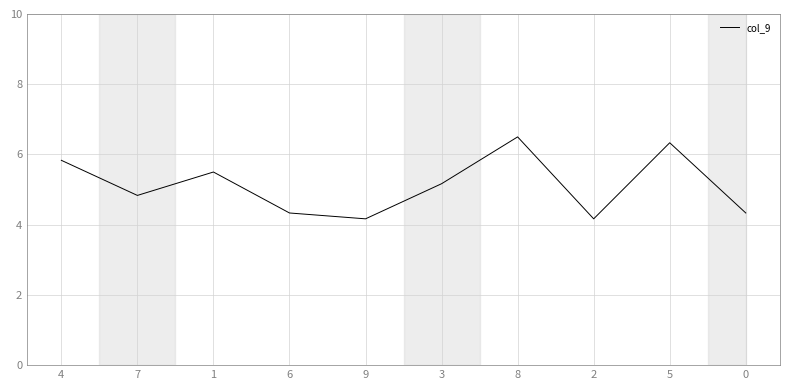

Which category has the highest value across all series?

8